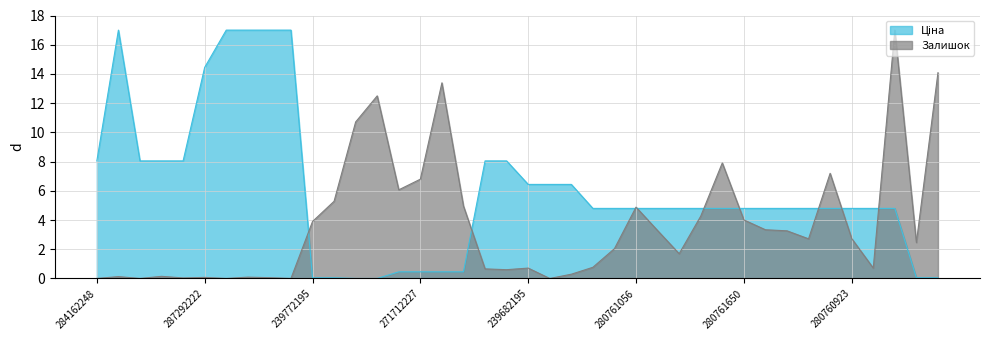

Rank the categories by Залишок value from highest to lowest.

275990524, 239772129, 271702230, 239732179, 239732195, 280761651, 280761030, 271712227, 271712228, 239772179, 271702229, 280761056, 280761857, 280761650, 239772195, 280761219, 280761054, 280761055, 280760923, 280761052, 239772130, 280761644, 280762039, 280761652, 239682195, 280760486, 284162210, 284162209, 239682179, 284162245, 287302223, 287302225, 287292222, 287302224, 284162244, 284162248, 284162246, 287302226, 287301833, 239682193